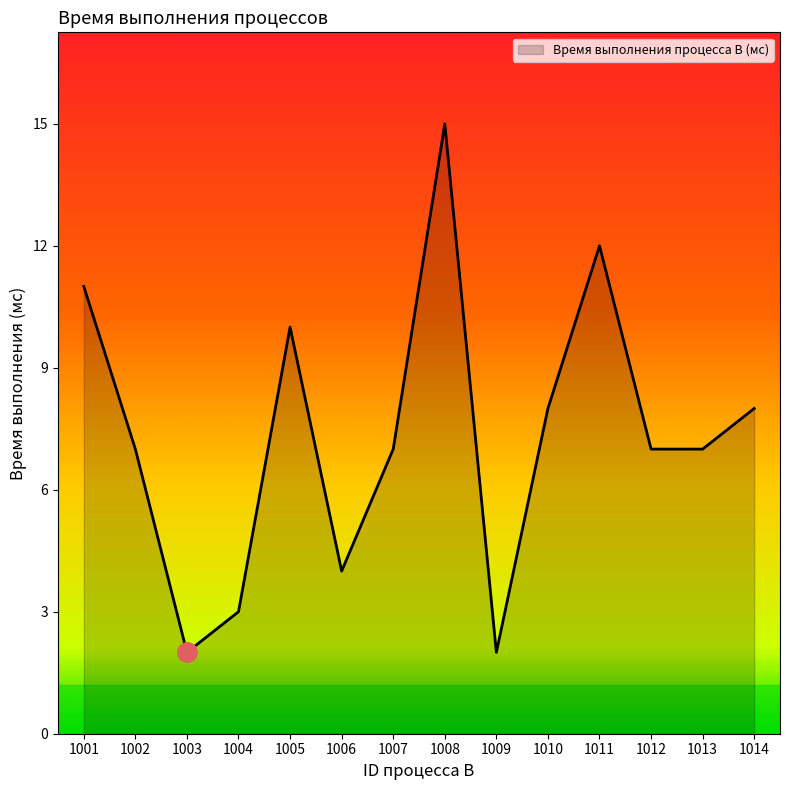

Which category has the highest value across all series?

1008